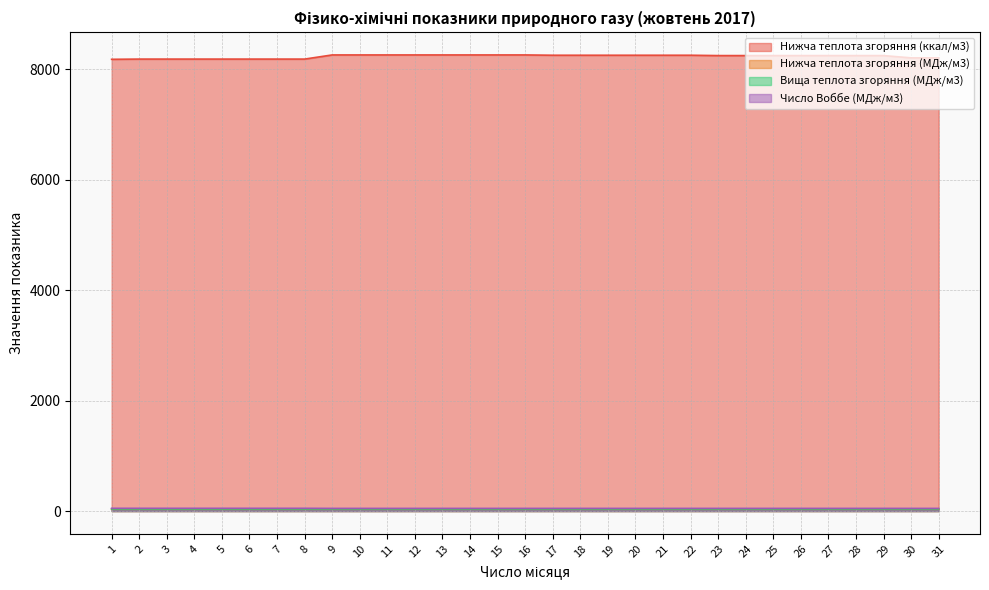

At 20, list the series in order from smallest to largest.

Нижча теплота згоряння (МДж/м3), Вища теплота згоряння (МДж/м3), Число Воббе (МДж/м3), Нижча теплота згоряння (ккал/м3)